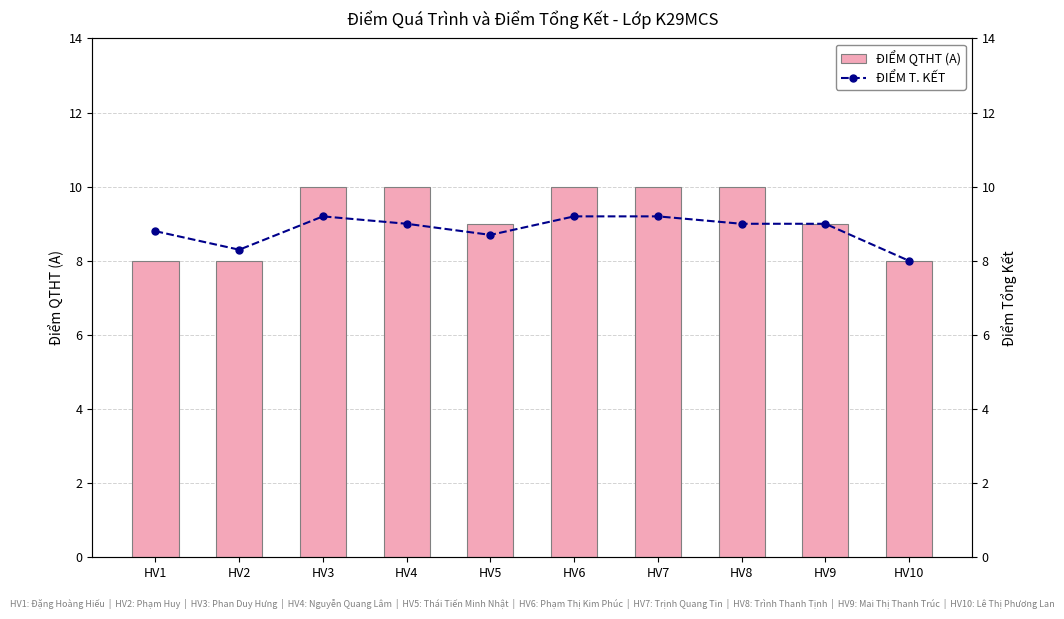

True or false: ĐIỂM T. KẾT has a value of 8.8 at HV1.

True